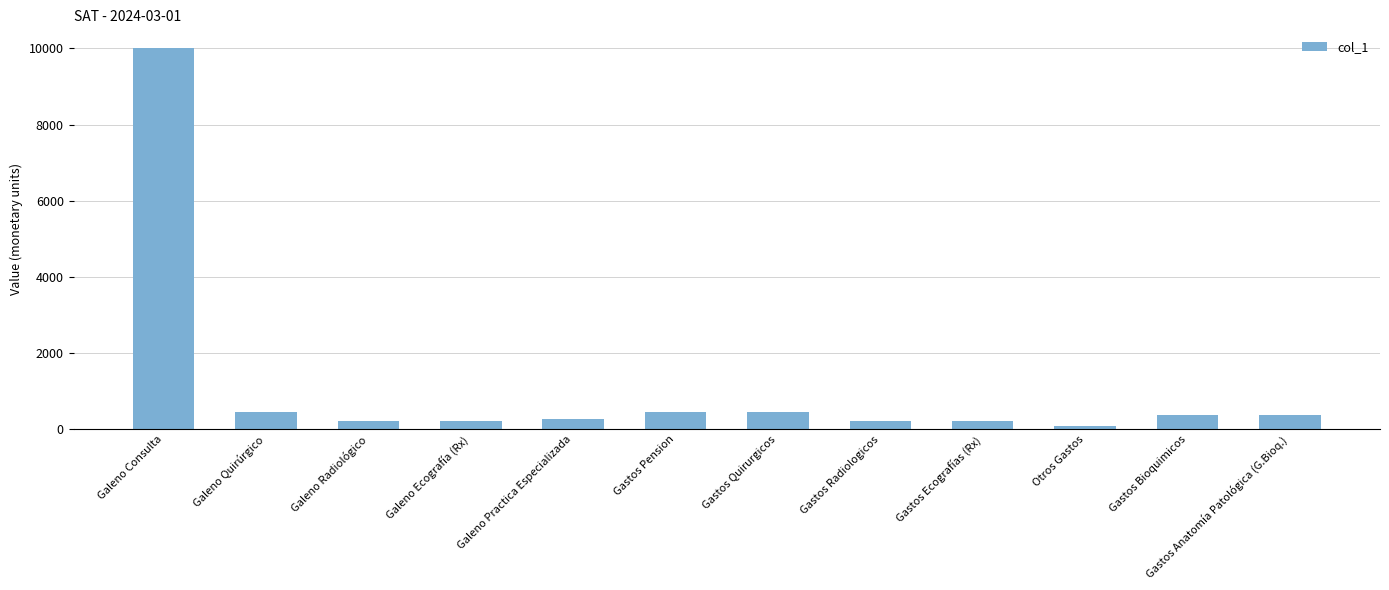

How many distinct data groups are displayed?

1